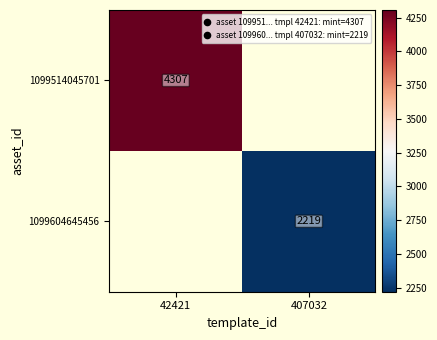

The 1099604645456 series shows 2219 at 407032. True or false?

True